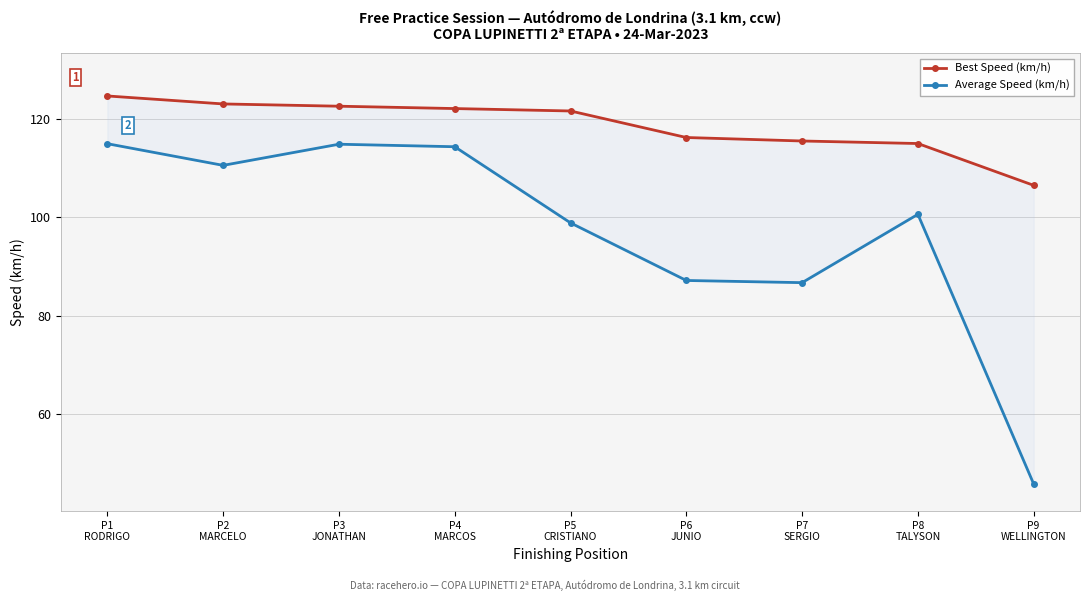

Between P3
JONATHAN and P8
TALYSON, which series saw the biggest shift?

Average Speed (km/h)